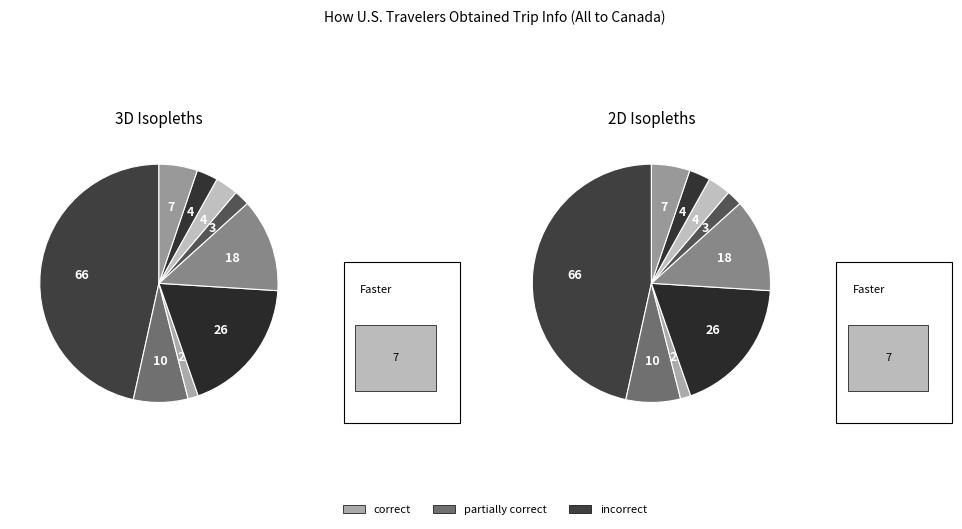

To the nearest percent, what is the average slice percentage?

11%